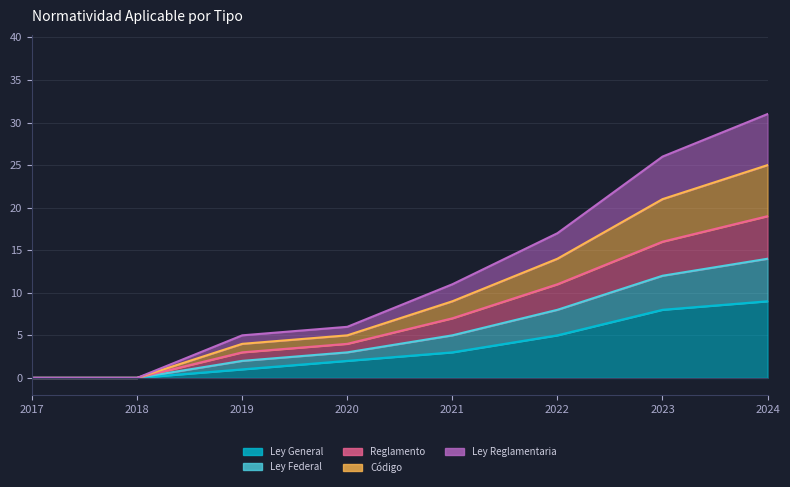

True or false: Ley General has a value of 0 at 2018.

True